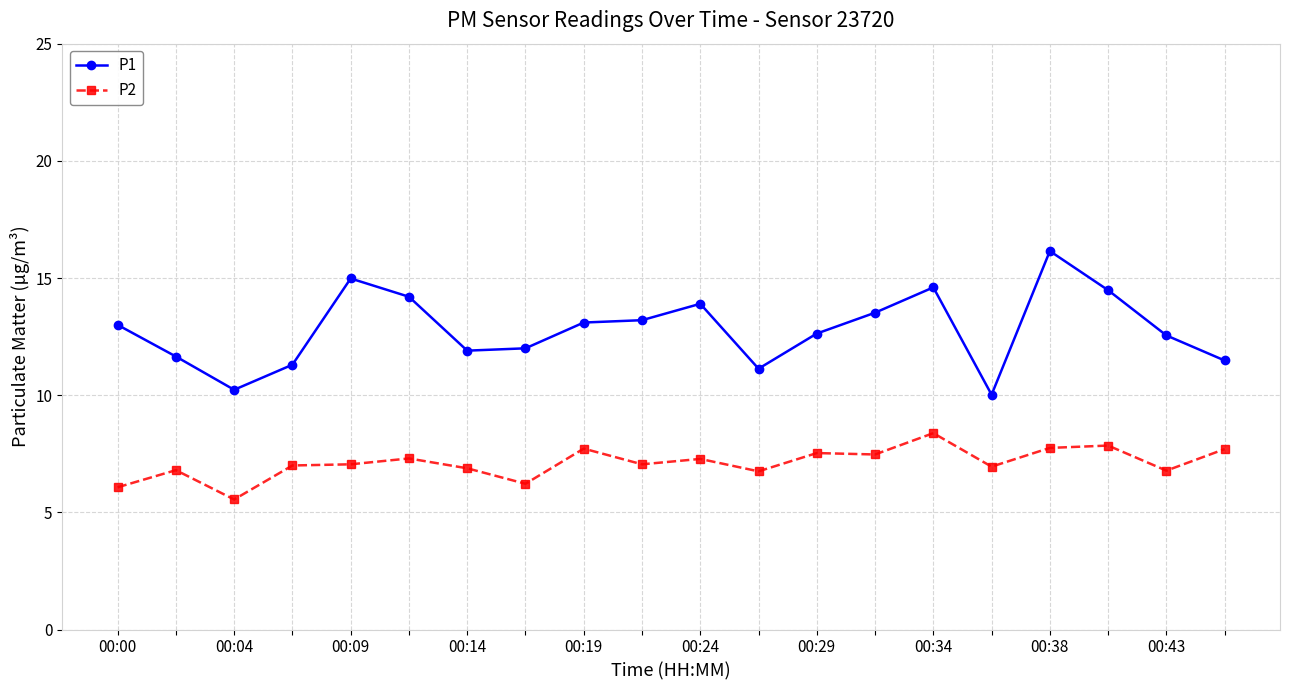

What is the value of the P2 point at the 14th from the left?

7.5